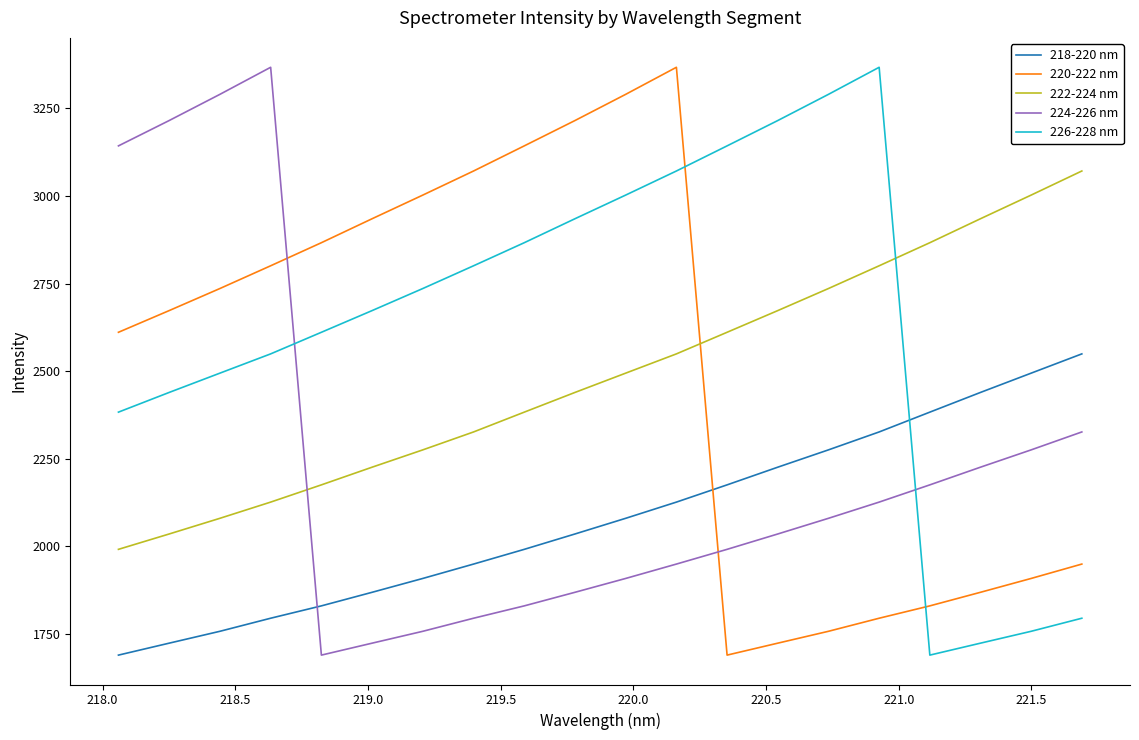

What is the maximum value for 218-220 nm?

2549.2